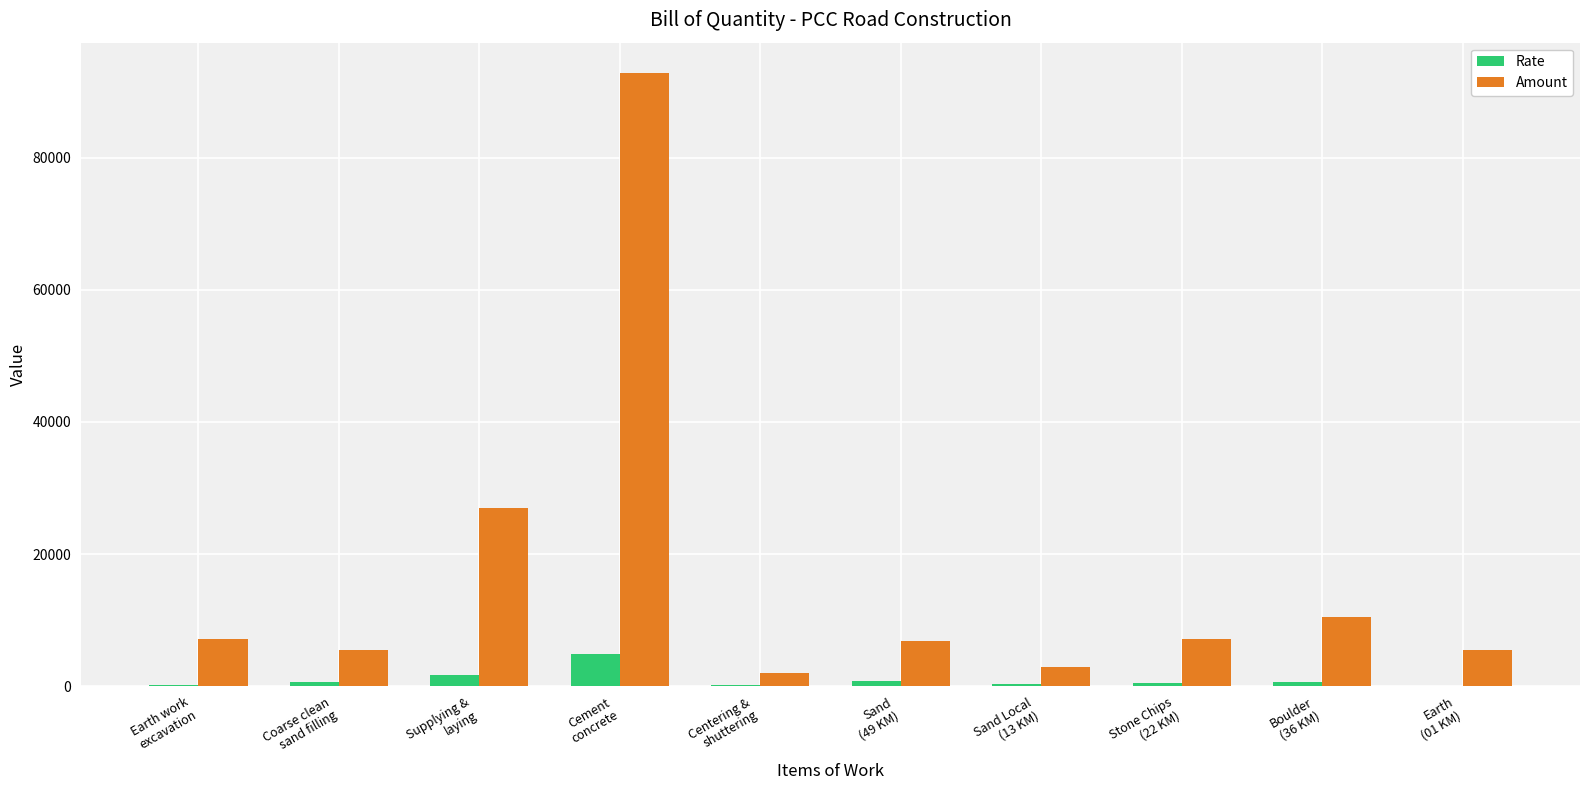

What is the greatest value displayed?

92734.7